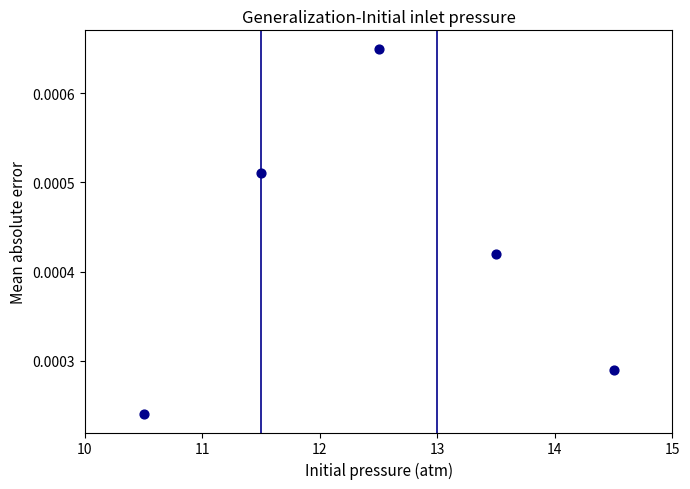

What is the average X value?

12.5